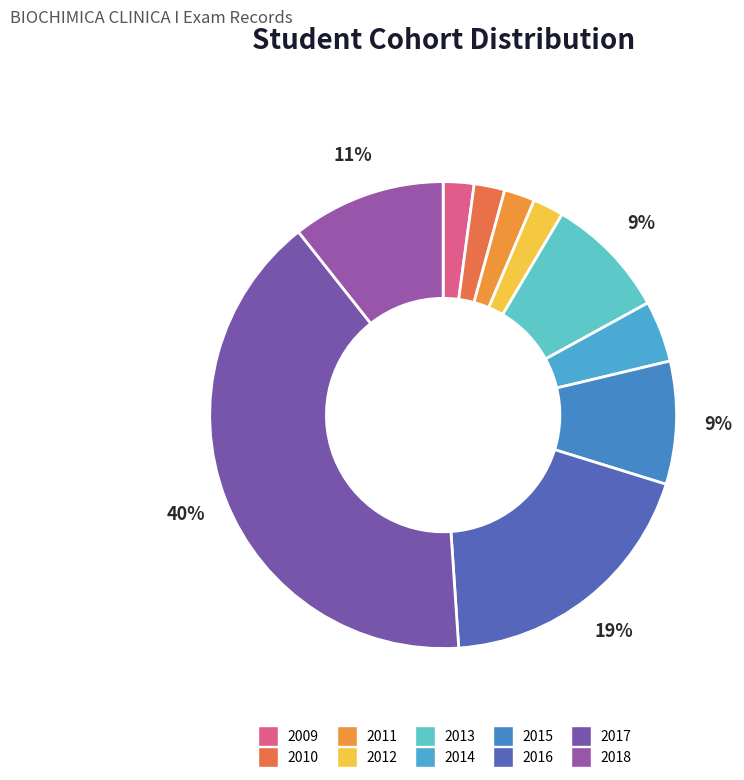

How many segments does this pie chart have?

10